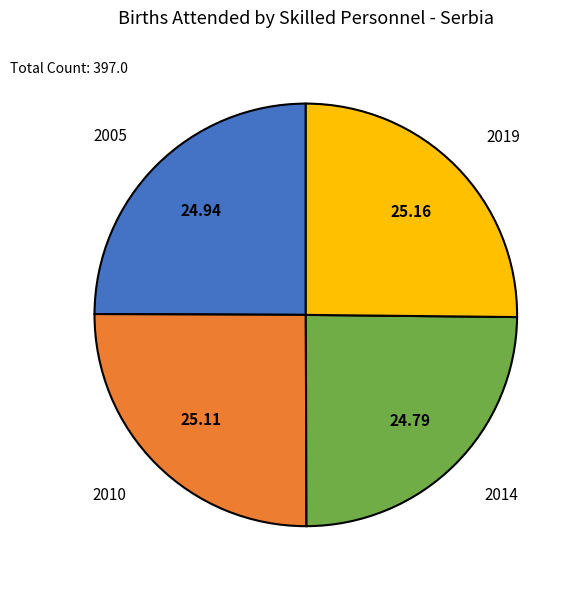

What is the ratio of the value at 2005 to the value at 2010?

1.0